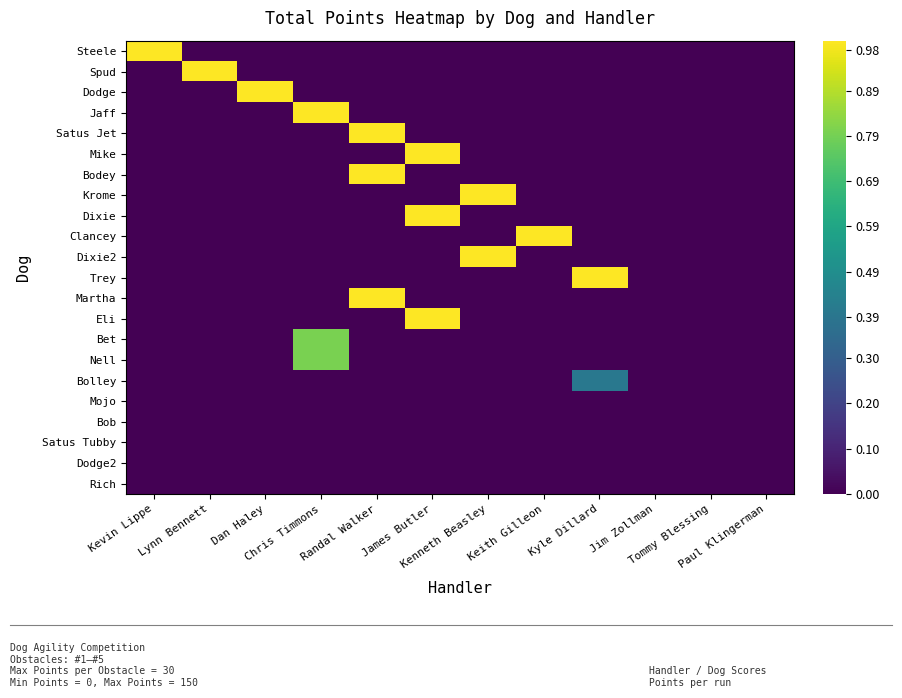

Reading left to right, list all the values displayed in this chart.

Steele: Kevin Lippe=1.0	Lynn Bennett=0.0	Dan Haley=0.0	Chris Timmons=0.0	Randal Walker=0.0	James Butler=0.0	Kenneth Beasley=0.0	Keith Gilleon=0.0	Kyle Dillard=0.0	Jim Zollman=0.0	Tommy Blessing=0.0	Paul Klingerman=0.0
Spud: Kevin Lippe=0.0	Lynn Bennett=1.0	Dan Haley=0.0	Chris Timmons=0.0	Randal Walker=0.0	James Butler=0.0	Kenneth Beasley=0.0	Keith Gilleon=0.0	Kyle Dillard=0.0	Jim Zollman=0.0	Tommy Blessing=0.0	Paul Klingerman=0.0
Dodge: Kevin Lippe=0.0	Lynn Bennett=0.0	Dan Haley=1.0	Chris Timmons=0.0	Randal Walker=0.0	James Butler=0.0	Kenneth Beasley=0.0	Keith Gilleon=0.0	Kyle Dillard=0.0	Jim Zollman=0.0	Tommy Blessing=0.0	Paul Klingerman=0.0
Jaff: Kevin Lippe=0.0	Lynn Bennett=0.0	Dan Haley=0.0	Chris Timmons=1.0	Randal Walker=0.0	James Butler=0.0	Kenneth Beasley=0.0	Keith Gilleon=0.0	Kyle Dillard=0.0	Jim Zollman=0.0	Tommy Blessing=0.0	Paul Klingerman=0.0
Satus Jet: Kevin Lippe=0.0	Lynn Bennett=0.0	Dan Haley=0.0	Chris Timmons=0.0	Randal Walker=1.0	James Butler=0.0	Kenneth Beasley=0.0	Keith Gilleon=0.0	Kyle Dillard=0.0	Jim Zollman=0.0	Tommy Blessing=0.0	Paul Klingerman=0.0
Mike: Kevin Lippe=0.0	Lynn Bennett=0.0	Dan Haley=0.0	Chris Timmons=0.0	Randal Walker=0.0	James Butler=1.0	Kenneth Beasley=0.0	Keith Gilleon=0.0	Kyle Dillard=0.0	Jim Zollman=0.0	Tommy Blessing=0.0	Paul Klingerman=0.0
Bodey: Kevin Lippe=0.0	Lynn Bennett=0.0	Dan Haley=0.0	Chris Timmons=0.0	Randal Walker=1.0	James Butler=0.0	Kenneth Beasley=0.0	Keith Gilleon=0.0	Kyle Dillard=0.0	Jim Zollman=0.0	Tommy Blessing=0.0	Paul Klingerman=0.0
Krome: Kevin Lippe=0.0	Lynn Bennett=0.0	Dan Haley=0.0	Chris Timmons=0.0	Randal Walker=0.0	James Butler=0.0	Kenneth Beasley=1.0	Keith Gilleon=0.0	Kyle Dillard=0.0	Jim Zollman=0.0	Tommy Blessing=0.0	Paul Klingerman=0.0
Dixie: Kevin Lippe=0.0	Lynn Bennett=0.0	Dan Haley=0.0	Chris Timmons=0.0	Randal Walker=0.0	James Butler=1.0	Kenneth Beasley=0.0	Keith Gilleon=0.0	Kyle Dillard=0.0	Jim Zollman=0.0	Tommy Blessing=0.0	Paul Klingerman=0.0
Clancey: Kevin Lippe=0.0	Lynn Bennett=0.0	Dan Haley=0.0	Chris Timmons=0.0	Randal Walker=0.0	James Butler=0.0	Kenneth Beasley=0.0	Keith Gilleon=1.0	Kyle Dillard=0.0	Jim Zollman=0.0	Tommy Blessing=0.0	Paul Klingerman=0.0
Dixie2: Kevin Lippe=0.0	Lynn Bennett=0.0	Dan Haley=0.0	Chris Timmons=0.0	Randal Walker=0.0	James Butler=0.0	Kenneth Beasley=1.0	Keith Gilleon=0.0	Kyle Dillard=0.0	Jim Zollman=0.0	Tommy Blessing=0.0	Paul Klingerman=0.0
Trey: Kevin Lippe=0.0	Lynn Bennett=0.0	Dan Haley=0.0	Chris Timmons=0.0	Randal Walker=0.0	James Butler=0.0	Kenneth Beasley=0.0	Keith Gilleon=0.0	Kyle Dillard=1.0	Jim Zollman=0.0	Tommy Blessing=0.0	Paul Klingerman=0.0
Martha: Kevin Lippe=0.0	Lynn Bennett=0.0	Dan Haley=0.0	Chris Timmons=0.0	Randal Walker=1.0	James Butler=0.0	Kenneth Beasley=0.0	Keith Gilleon=0.0	Kyle Dillard=0.0	Jim Zollman=0.0	Tommy Blessing=0.0	Paul Klingerman=0.0
Eli: Kevin Lippe=0.0	Lynn Bennett=0.0	Dan Haley=0.0	Chris Timmons=0.0	Randal Walker=0.0	James Butler=1.0	Kenneth Beasley=0.0	Keith Gilleon=0.0	Kyle Dillard=0.0	Jim Zollman=0.0	Tommy Blessing=0.0	Paul Klingerman=0.0
Bet: Kevin Lippe=0.0	Lynn Bennett=0.0	Dan Haley=0.0	Chris Timmons=0.8	Randal Walker=0.0	James Butler=0.0	Kenneth Beasley=0.0	Keith Gilleon=0.0	Kyle Dillard=0.0	Jim Zollman=0.0	Tommy Blessing=0.0	Paul Klingerman=0.0
Nell: Kevin Lippe=0.0	Lynn Bennett=0.0	Dan Haley=0.0	Chris Timmons=0.8	Randal Walker=0.0	James Butler=0.0	Kenneth Beasley=0.0	Keith Gilleon=0.0	Kyle Dillard=0.0	Jim Zollman=0.0	Tommy Blessing=0.0	Paul Klingerman=0.0
Bolley: Kevin Lippe=0.0	Lynn Bennett=0.0	Dan Haley=0.0	Chris Timmons=0.0	Randal Walker=0.0	James Butler=0.0	Kenneth Beasley=0.0	Keith Gilleon=0.0	Kyle Dillard=0.4	Jim Zollman=0.0	Tommy Blessing=0.0	Paul Klingerman=0.0
Mojo: Kevin Lippe=0.0	Lynn Bennett=0.0	Dan Haley=0.0	Chris Timmons=0.0	Randal Walker=0.0	James Butler=0.0	Kenneth Beasley=0.0	Keith Gilleon=0.0	Kyle Dillard=0.0	Jim Zollman=0.0	Tommy Blessing=0.0	Paul Klingerman=0.0
Bob: Kevin Lippe=0.0	Lynn Bennett=0.0	Dan Haley=0.0	Chris Timmons=0.0	Randal Walker=0.0	James Butler=0.0	Kenneth Beasley=0.0	Keith Gilleon=0.0	Kyle Dillard=0.0	Jim Zollman=0.0	Tommy Blessing=0.0	Paul Klingerman=0.0
Satus Tubby: Kevin Lippe=0.0	Lynn Bennett=0.0	Dan Haley=0.0	Chris Timmons=0.0	Randal Walker=0.0	James Butler=0.0	Kenneth Beasley=0.0	Keith Gilleon=0.0	Kyle Dillard=0.0	Jim Zollman=0.0	Tommy Blessing=0.0	Paul Klingerman=0.0
Dodge2: Kevin Lippe=0.0	Lynn Bennett=0.0	Dan Haley=0.0	Chris Timmons=0.0	Randal Walker=0.0	James Butler=0.0	Kenneth Beasley=0.0	Keith Gilleon=0.0	Kyle Dillard=0.0	Jim Zollman=0.0	Tommy Blessing=0.0	Paul Klingerman=0.0
Rich: Kevin Lippe=0.0	Lynn Bennett=0.0	Dan Haley=0.0	Chris Timmons=0.0	Randal Walker=0.0	James Butler=0.0	Kenneth Beasley=0.0	Keith Gilleon=0.0	Kyle Dillard=0.0	Jim Zollman=0.0	Tommy Blessing=0.0	Paul Klingerman=0.0